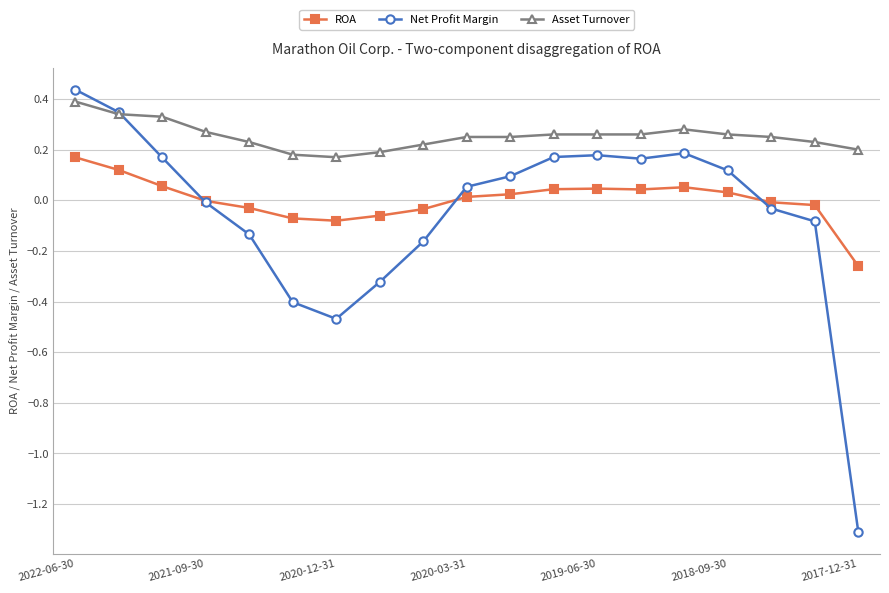

True or false: ROA and Asset Turnover intersect in this chart.

False